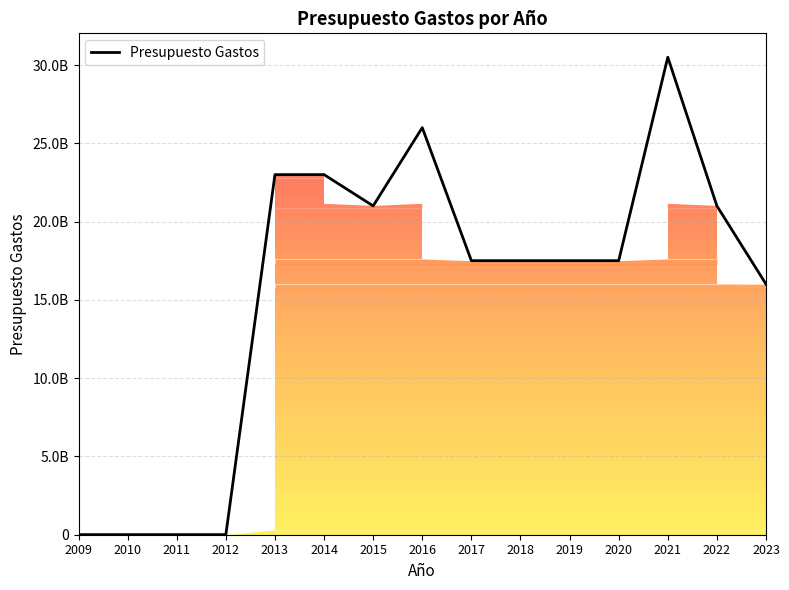

At which label is the value closest to 15257122600?

2023